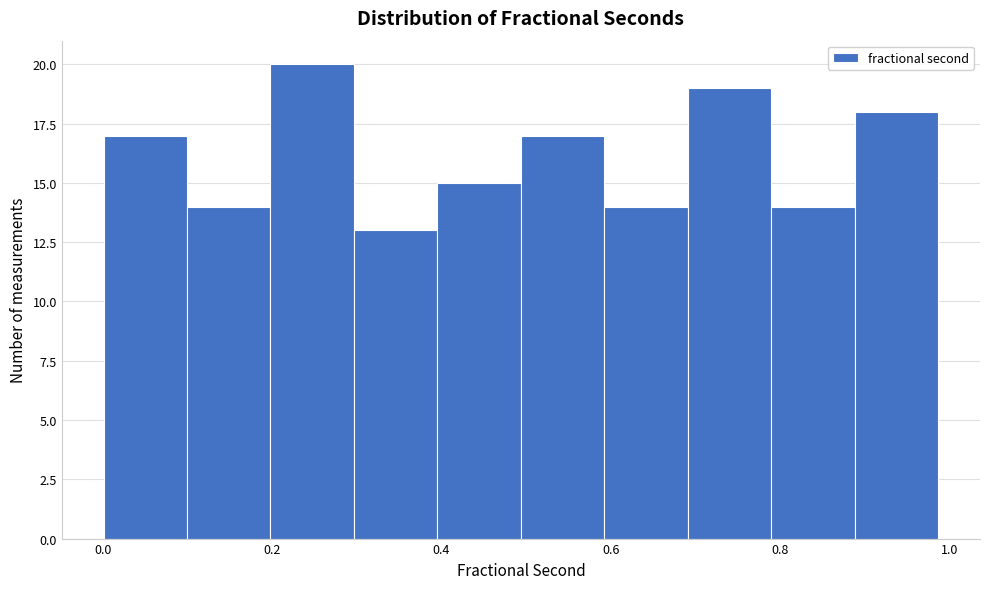

How tall is the bar that spans 0.40 to 0.50 on the x-axis? Neither the bar edges nor the heights are printed on the chart, so give them approximately, as read against the axes.

15